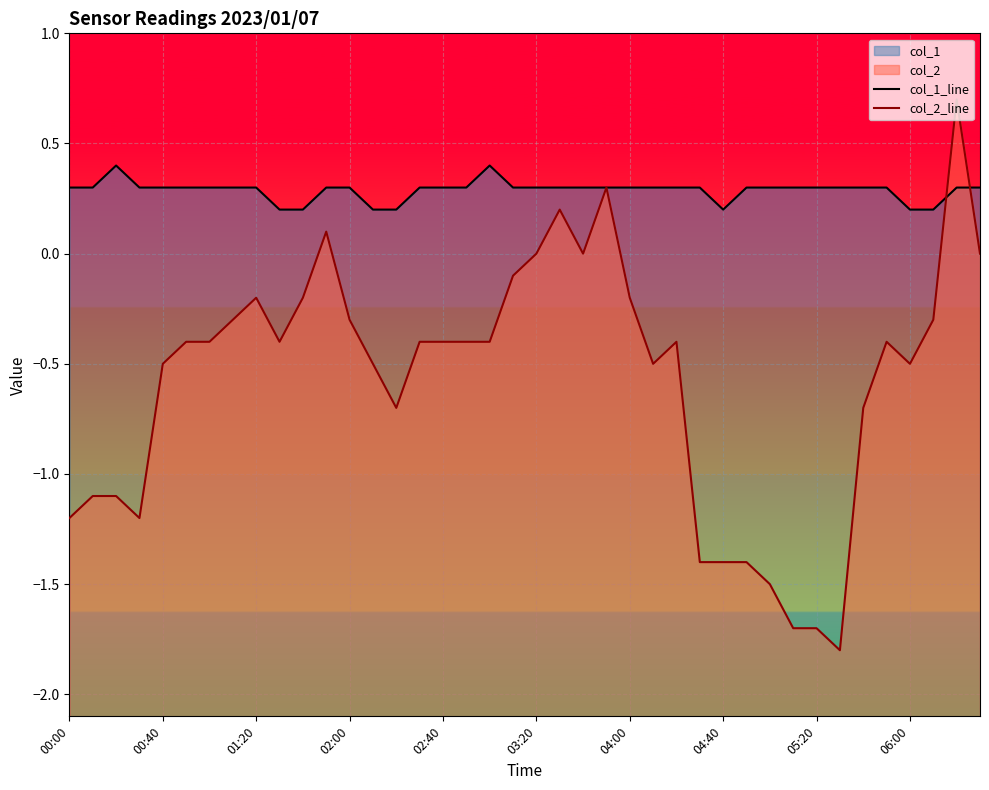

In col_1_line, how many points are lower than both neighbors (excluding endpoints)?

1